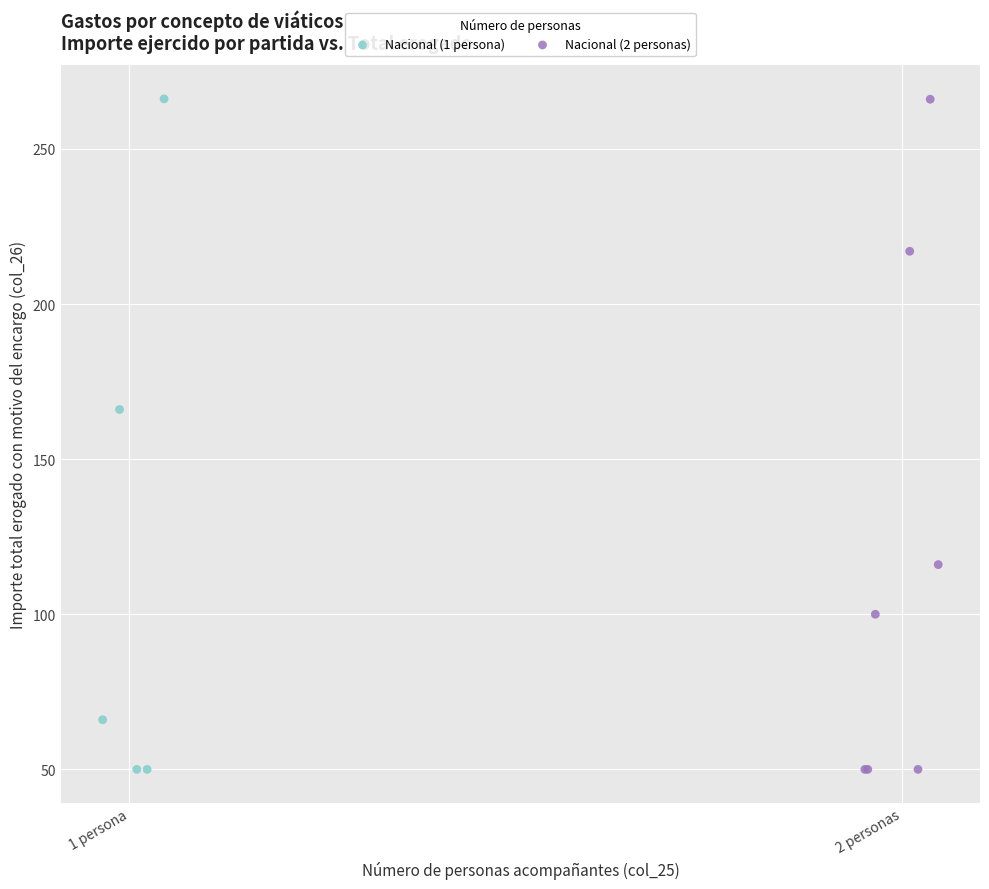

What are all the series names shown in the legend?

Nacional (1 persona), Nacional (2 personas)